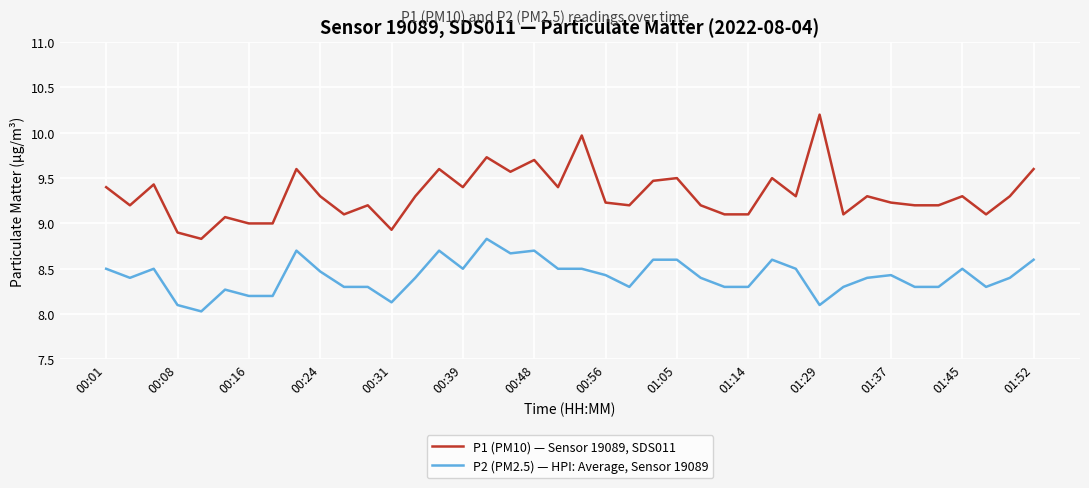

True or false: P2 (PM2.5) — HPI: Average, Sensor 19089 and P1 (PM10) — Sensor 19089, SDS011 intersect in this chart.

False